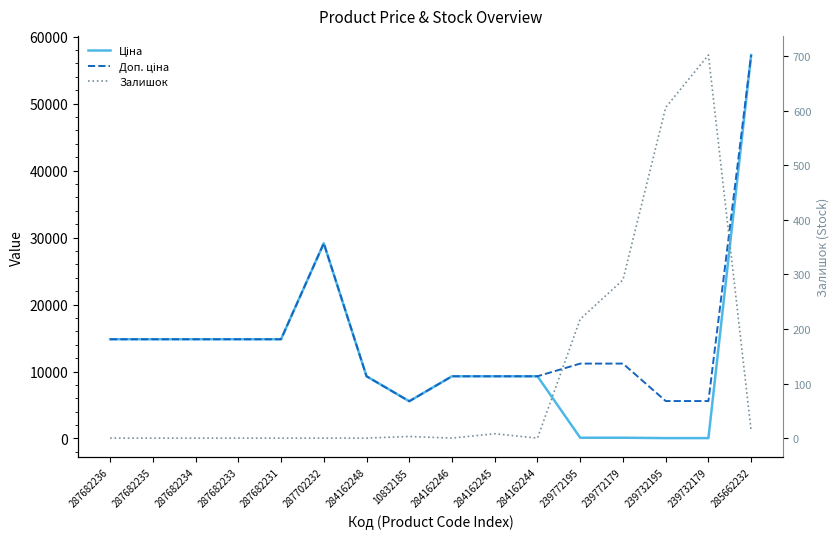

What are all the series names shown in the legend?

Ціна, Доп. ціна, Залишок